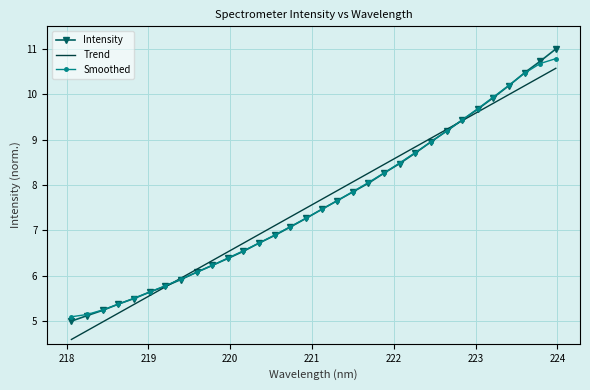

What is the smallest value displayed?

4.6